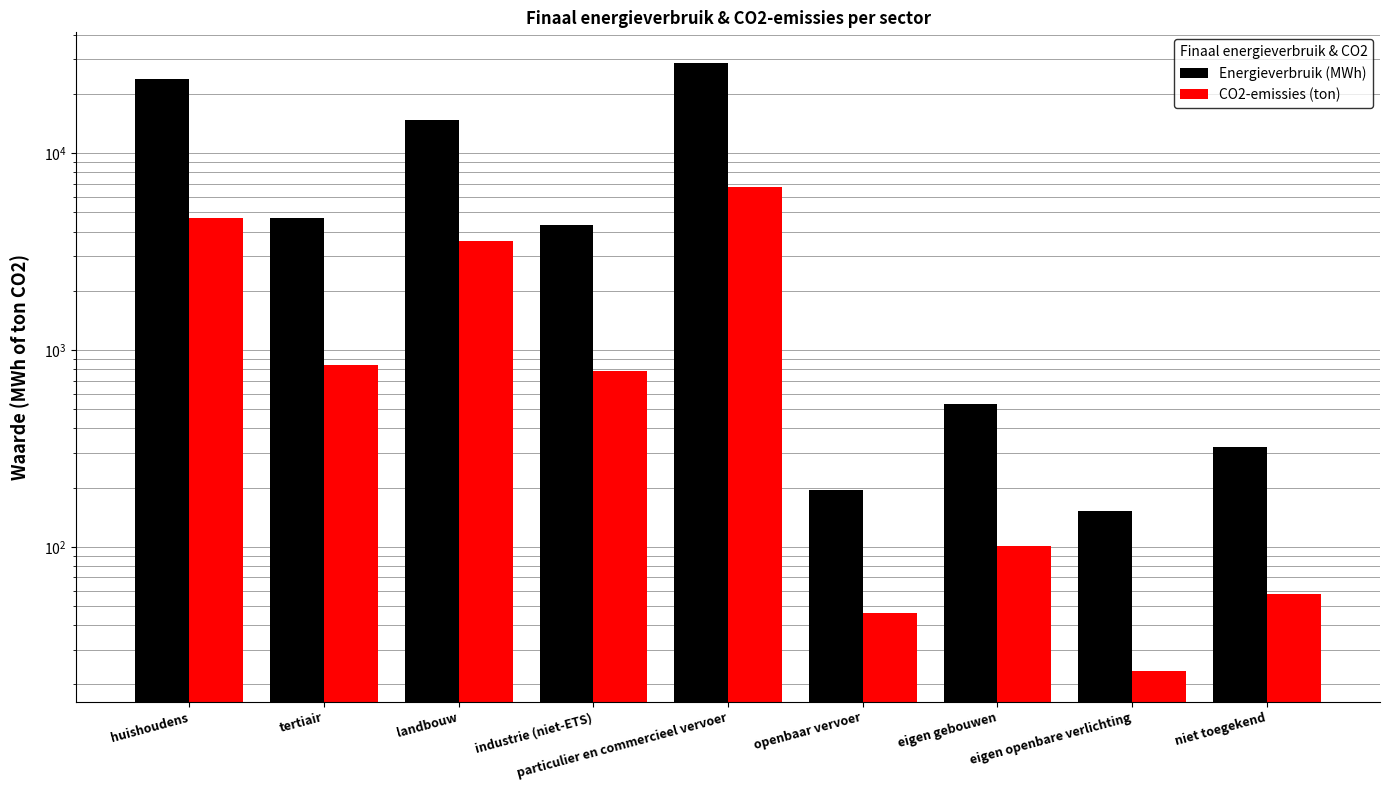

What is the difference between the CO2-emissies (ton) values at tertiair and industrie (niet-ETS)?

51.2